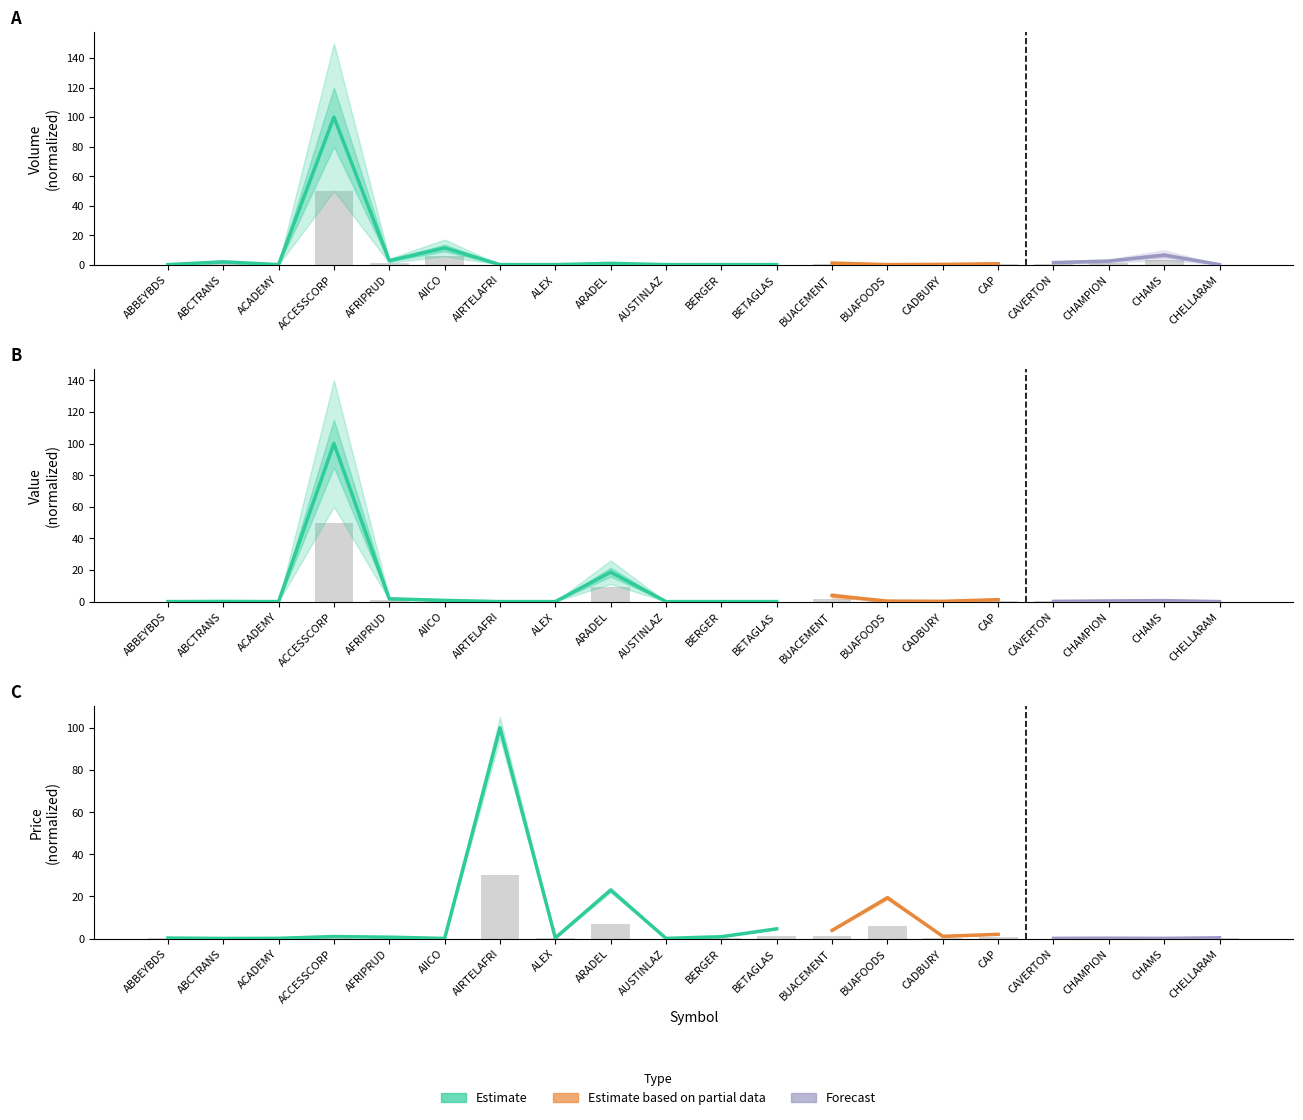

Reading left to right, transcribe all the data shown in this chart.

VOLUME: 0.0	0.9	0.0	50.0	1.3	5.7	0.0	0.0	0.4	0.0	0.0	0.0	0.5	0.0	0.1	0.3	0.7	1.2	3.2	0.0
VALUE: 0.0	0.1	0.0	50.0	0.9	0.4	0.0	0.0	9.3	0.0	0.0	0.0	1.9	0.2	0.1	0.6	0.1	0.2	0.3	0.0
CLOSE: 0.1	0.0	0.0	0.3	0.2	0.0	30.0	0.1	6.9	0.0	0.3	1.4	1.2	5.8	0.3	0.6	0.0	0.1	0.0	0.1